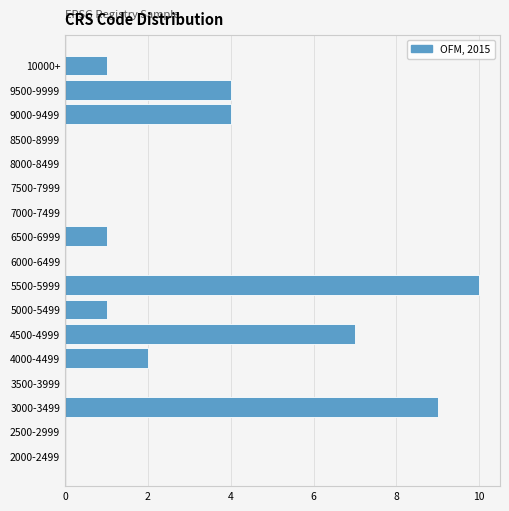

Reading bottom to top, list all the values displayed in this chart.

2000-2499=0	2500-2999=0	3000-3499=9	3500-3999=0	4000-4499=2	4500-4999=7	5000-5499=1	5500-5999=10	6000-6499=0	6500-6999=1	7000-7499=0	7500-7999=0	8000-8499=0	8500-8999=0	9000-9499=4	9500-9999=4	10000+=1